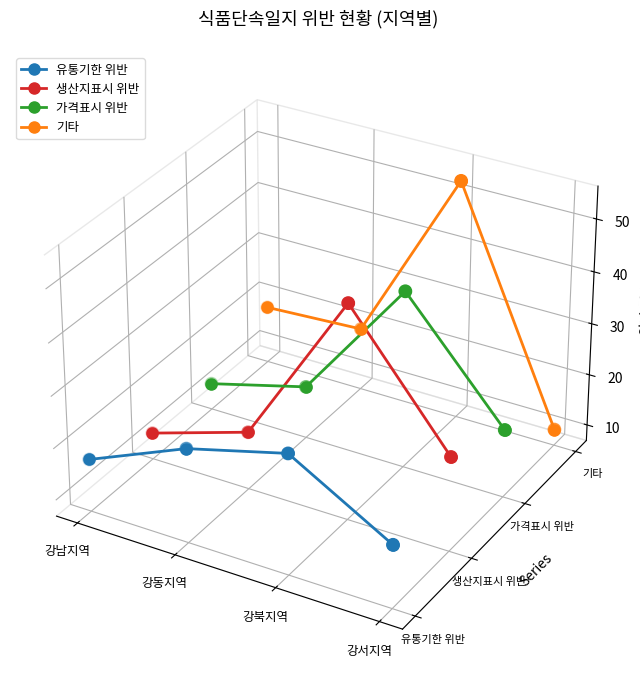

Is the value of 가격표시 위반 at 강동지역 greater than the value of 생산지표시 위반 at 강동지역?

Yes